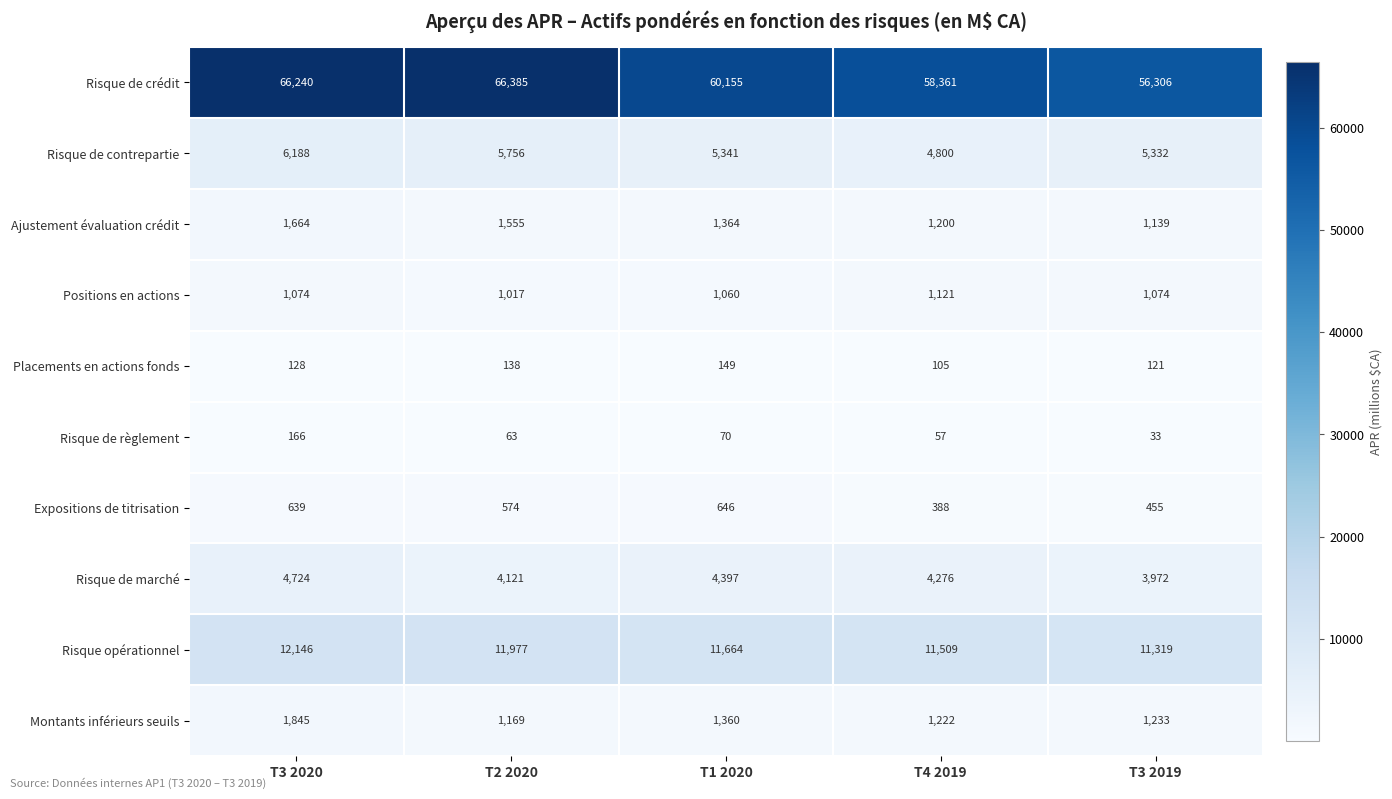

Between T3 2020 and T3 2019, which series saw the biggest shift?

Risque de crédit